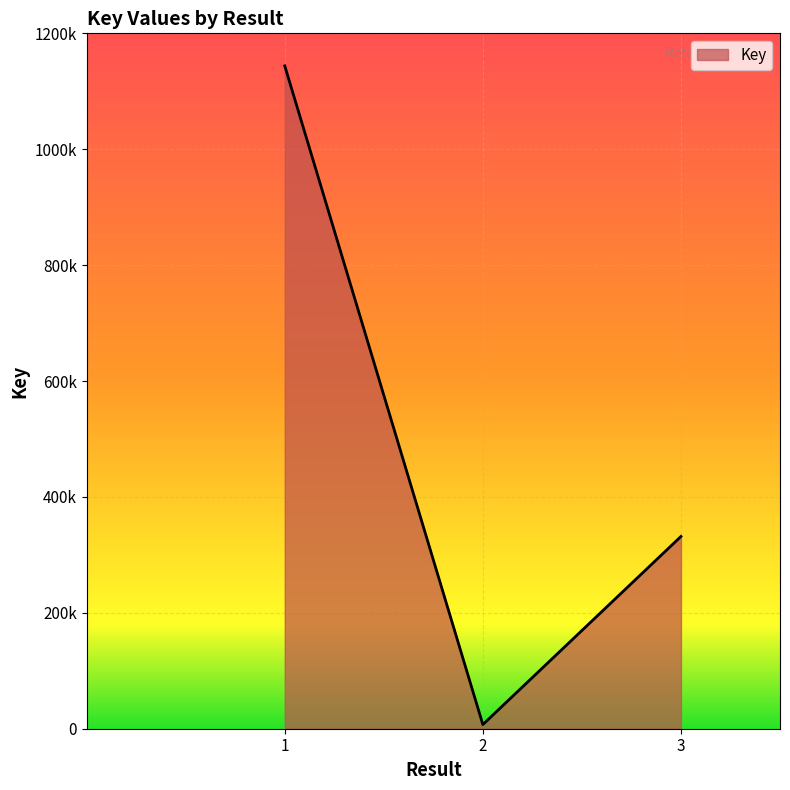

Between 2 and 1, which is larger?

1